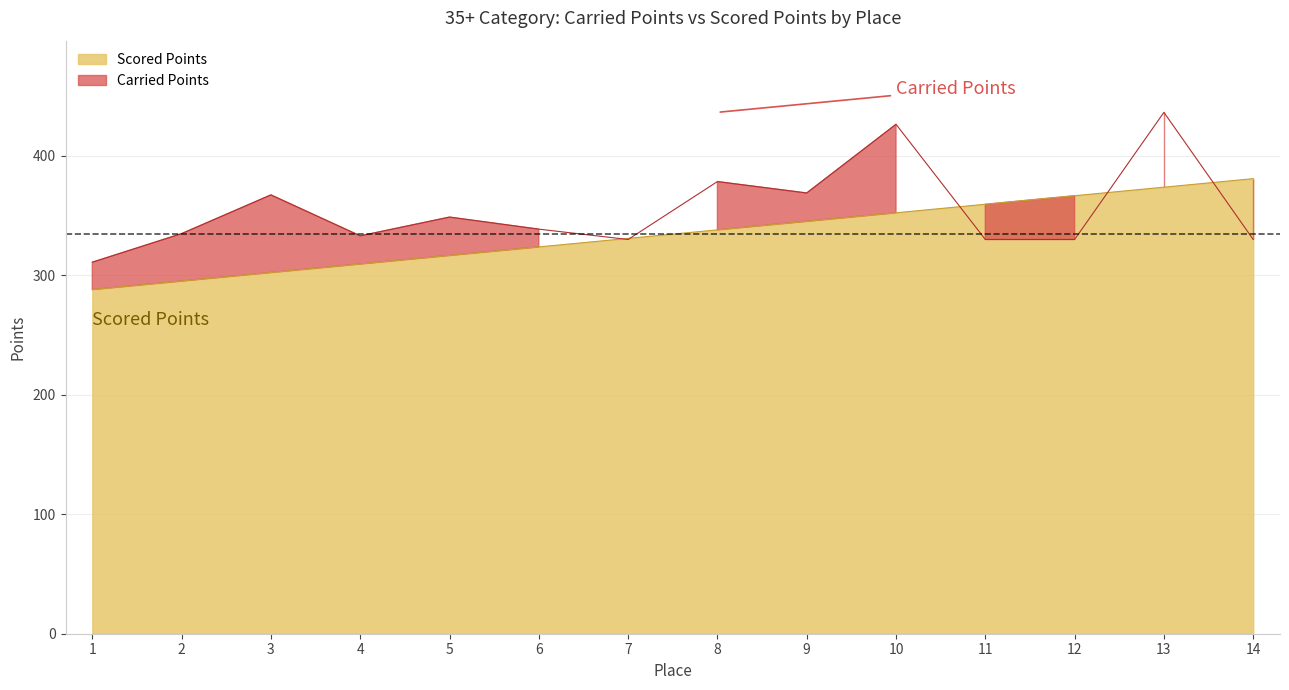

Which series has the largest total across all categories?

Carried Points